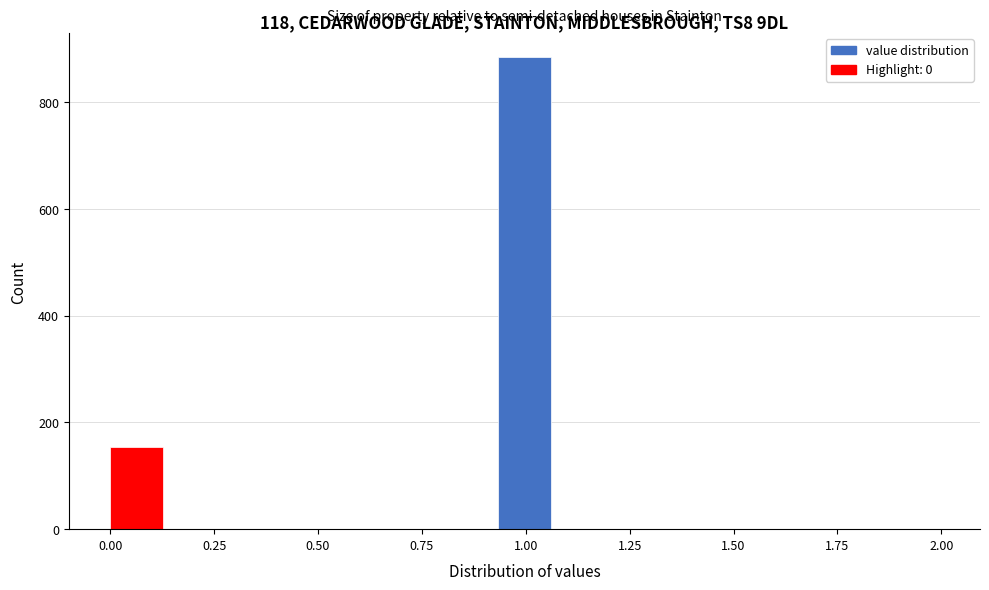

Around what value on the x-axis is the tallest bar? Give the approximate position of its centre, as read against the axis.

1.00